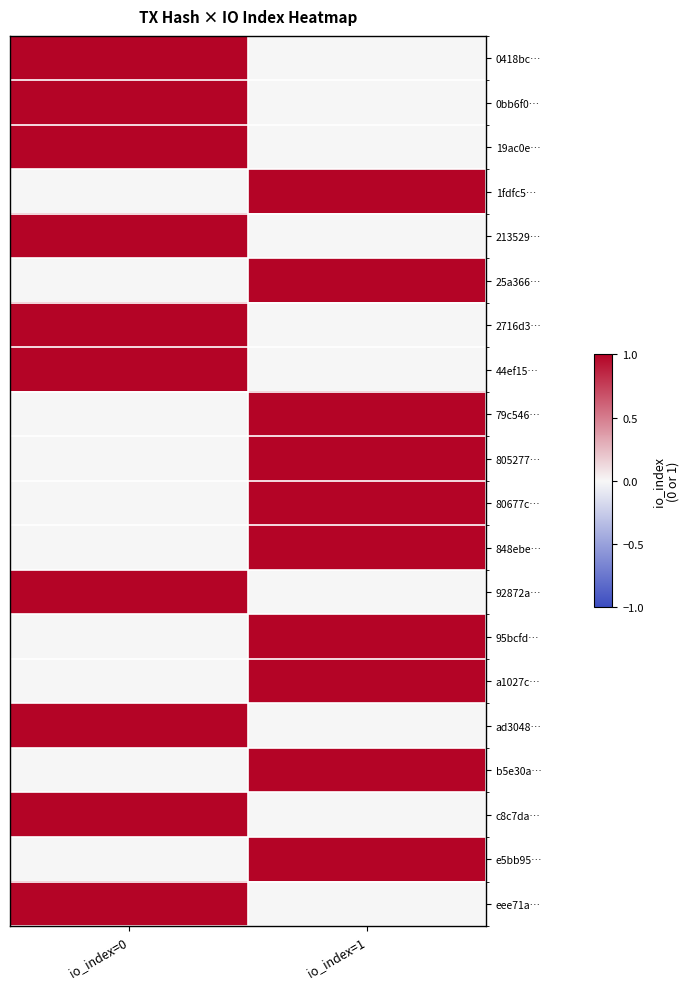

Which series has the largest range (max minus min)?

0418bc…